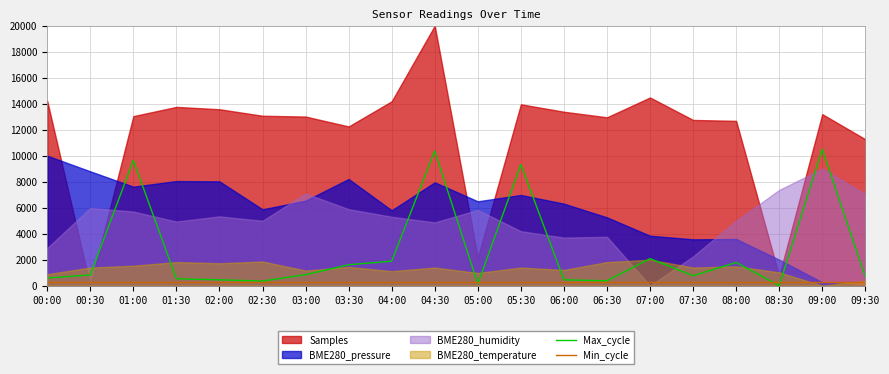

Rank the categories by Max_cycle value from lowest to highest.

08:30, 05:00, 02:30, 06:30, 02:00, 06:00, 01:30, 00:00, 09:30, 07:30, 00:30, 03:00, 03:30, 08:00, 04:00, 07:00, 05:30, 01:00, 04:30, 09:00